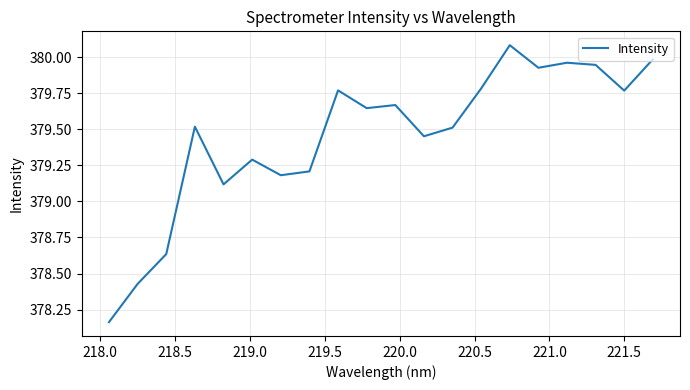

What is the greatest value displayed?

380.1